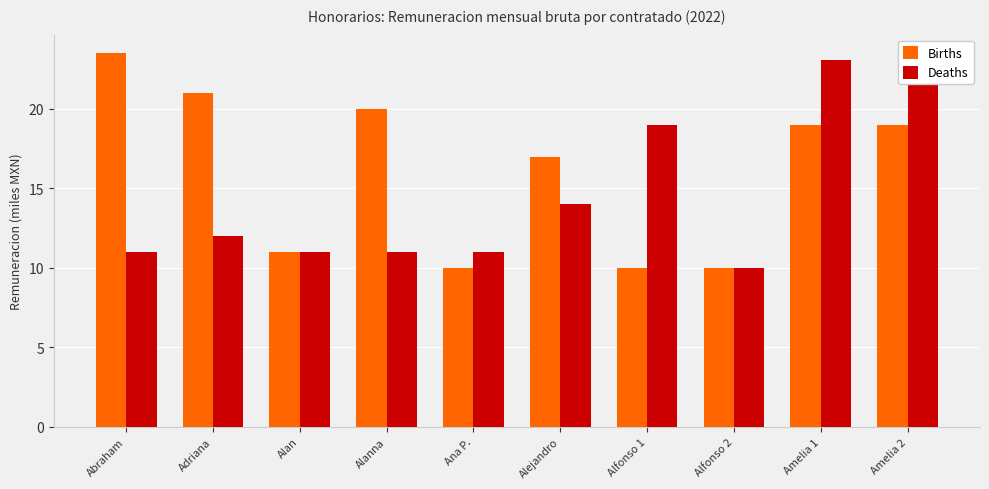

At which category is the sum across all series the highest?

Amelia 2